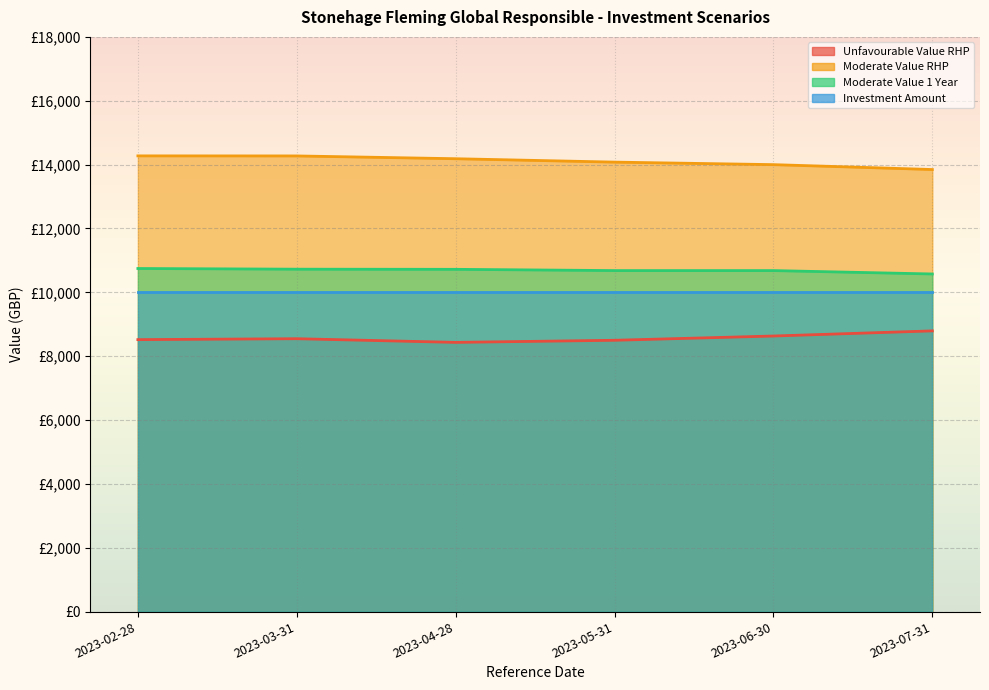

True or false: Moderate Value RHP and Unfavourable Value RHP intersect in this chart.

False